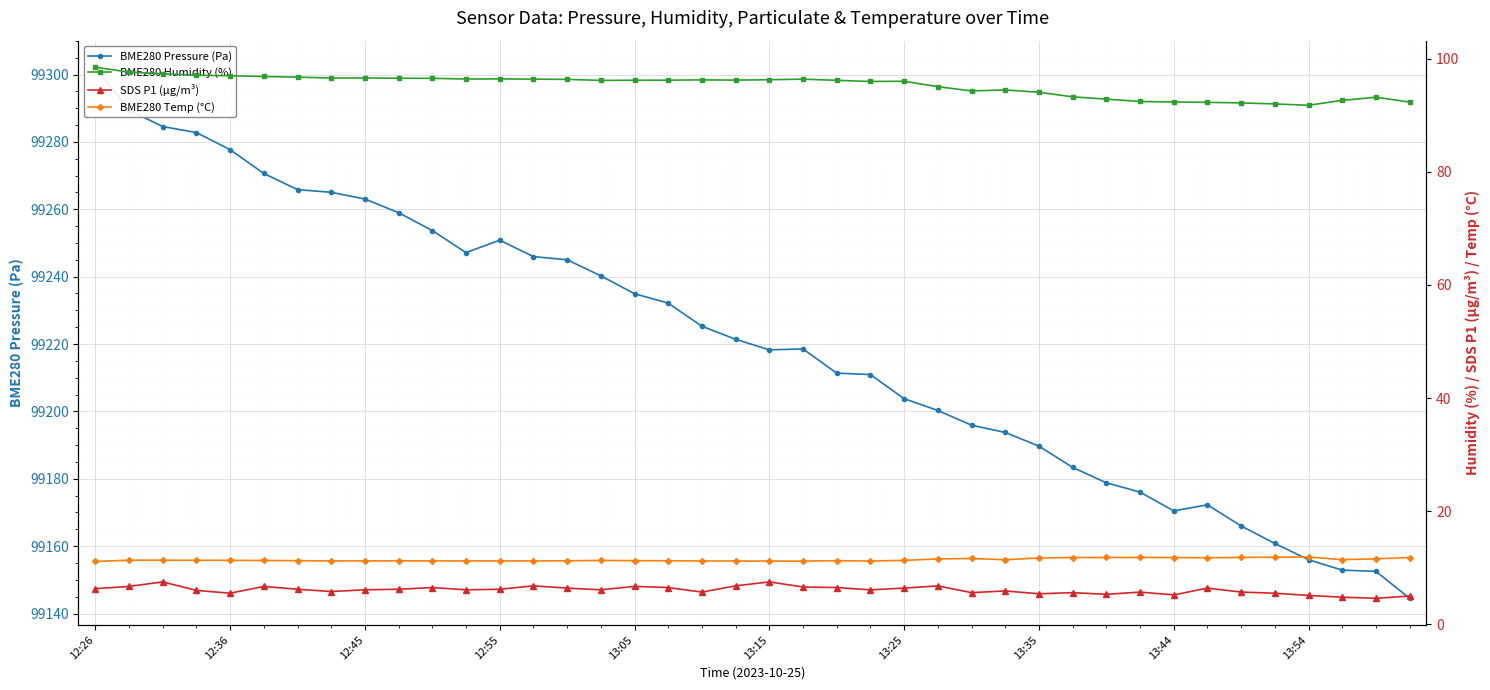

What is the difference between the highest and lowest values at 10?

99247.2